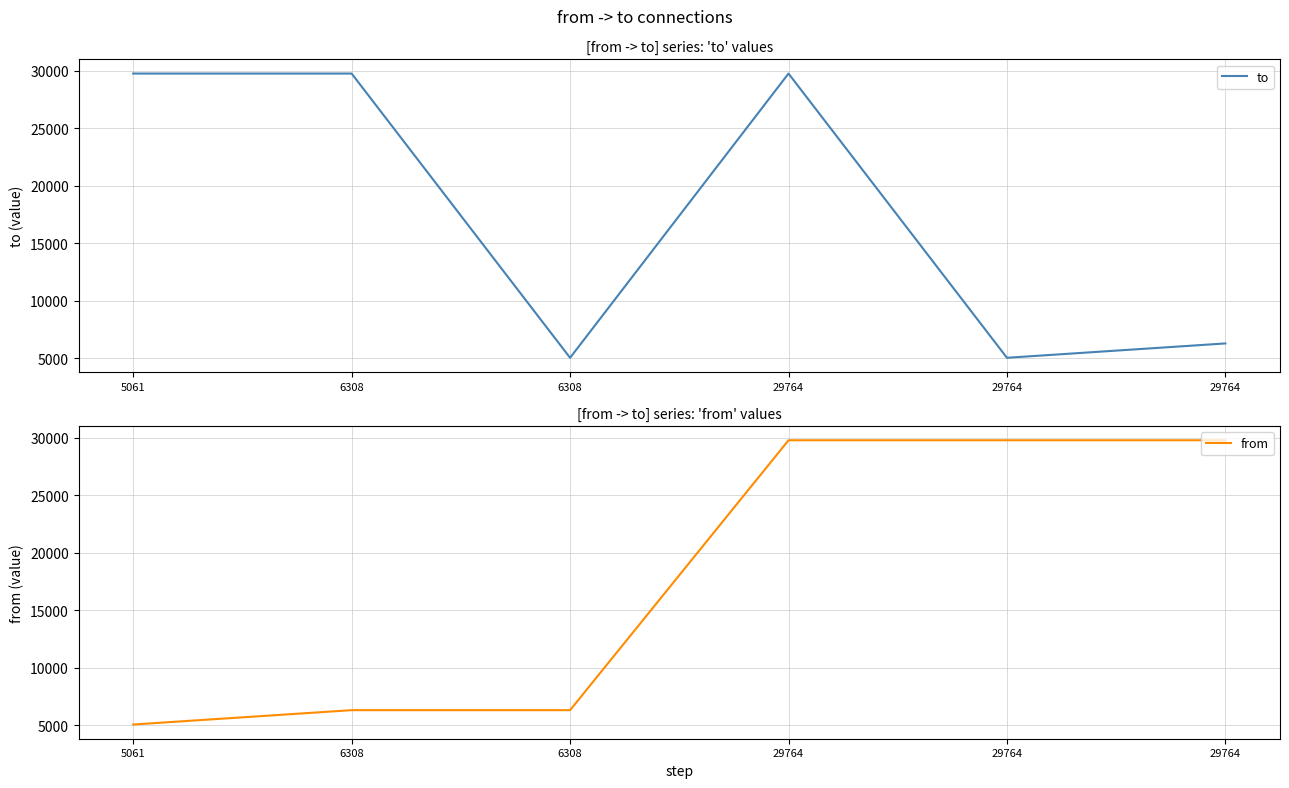

Which series changed the most between 6308 and 29764?

from